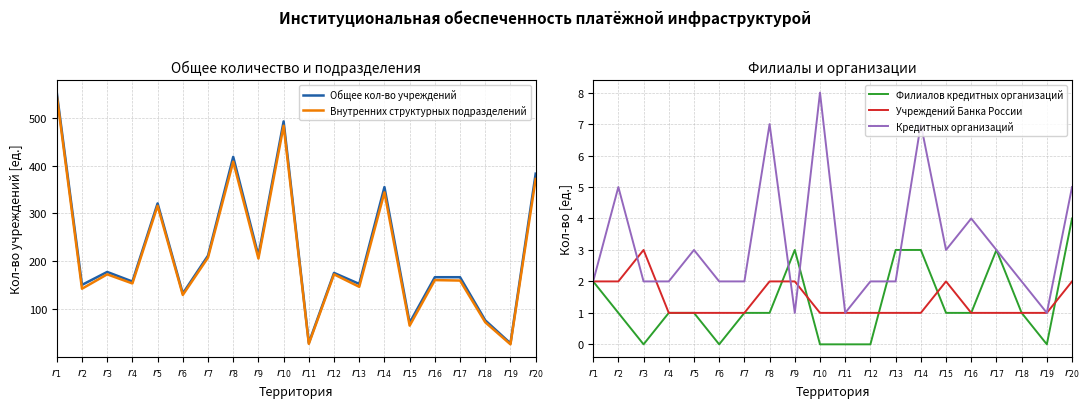

In Учреждений Банка России, how many points are higher than both neighbors (excluding endpoints)?

2